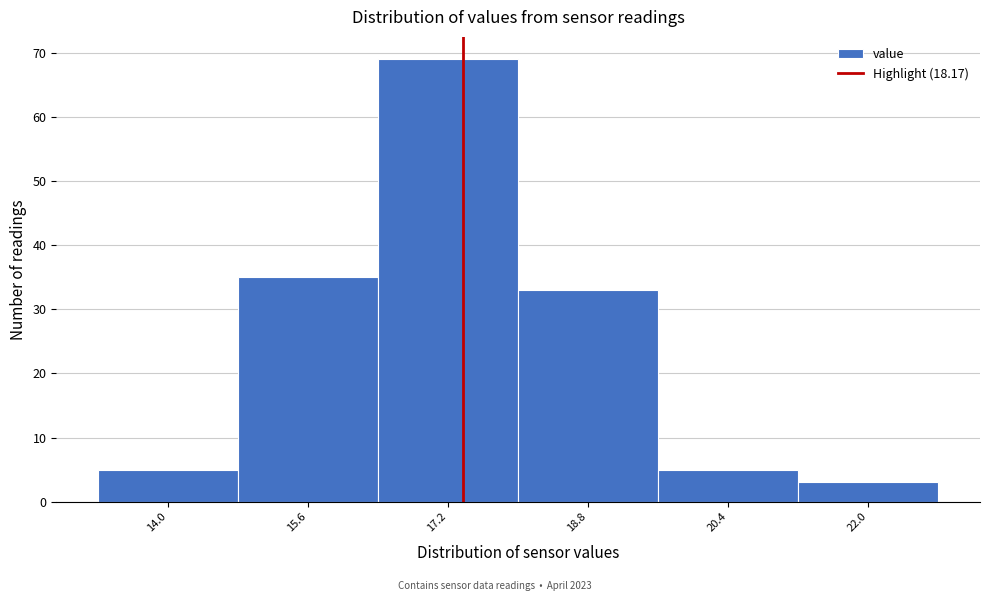

Reading right to left, transcribe all the data shown in this chart.

22.0=3	20.4=5	18.8=33	17.2=69	15.6=35	14.0=5